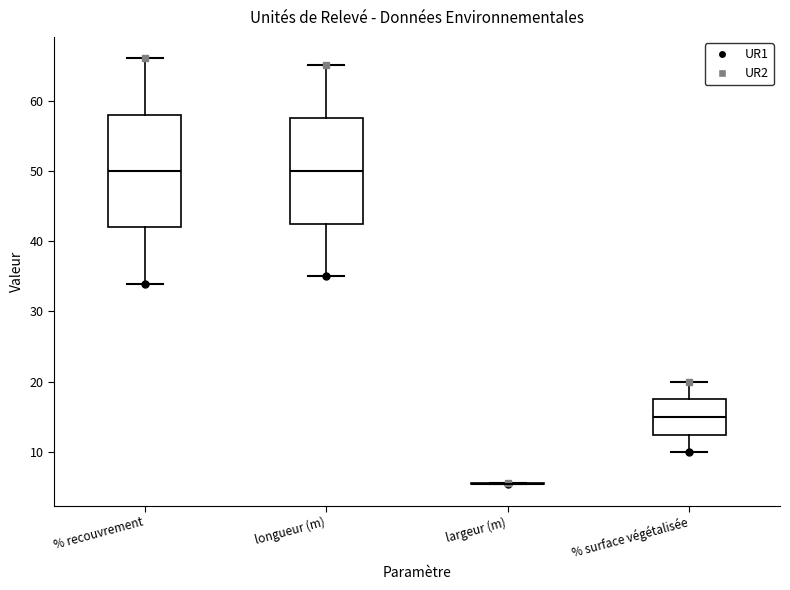

Which box is the tallest, from its lower edge to its upper edge?

% recouvrement